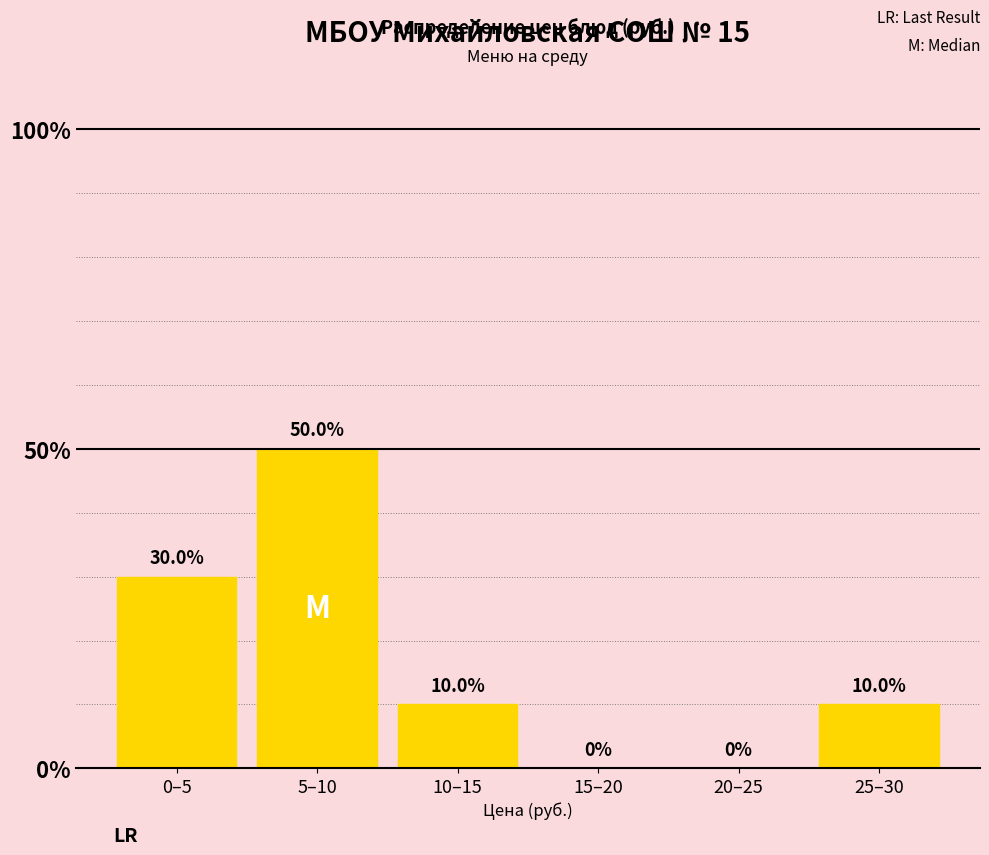

Reading right to left, what are all the values shown in this chart?

25–30=10	20–25=0	15–20=0	10–15=10	5–10=50	0–5=30